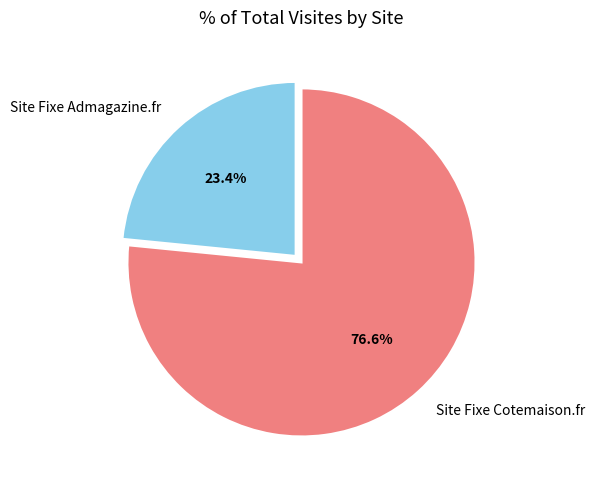

How much of the chart is everything except Site Fixe Cotemaison.fr?

23.4%